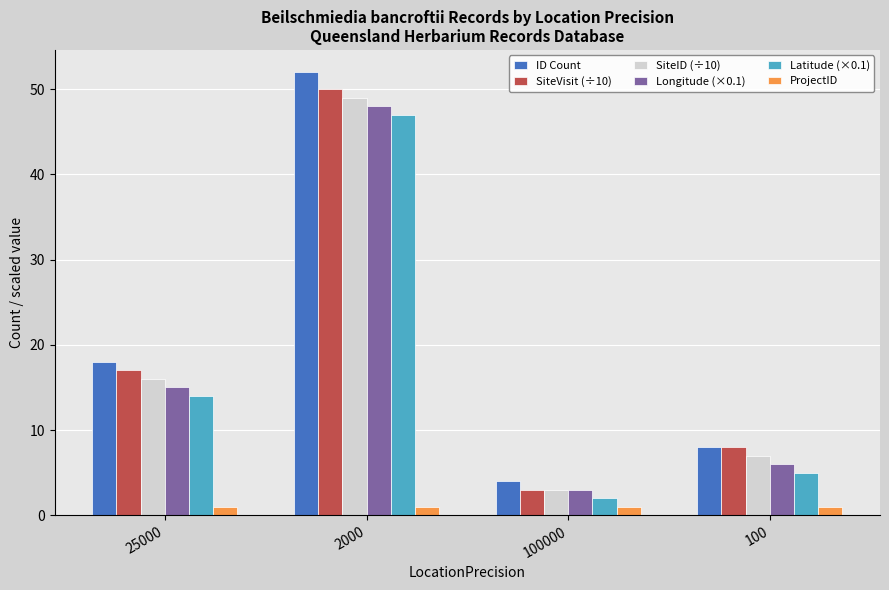

Where is ID Count nearest to the value 28?

25000